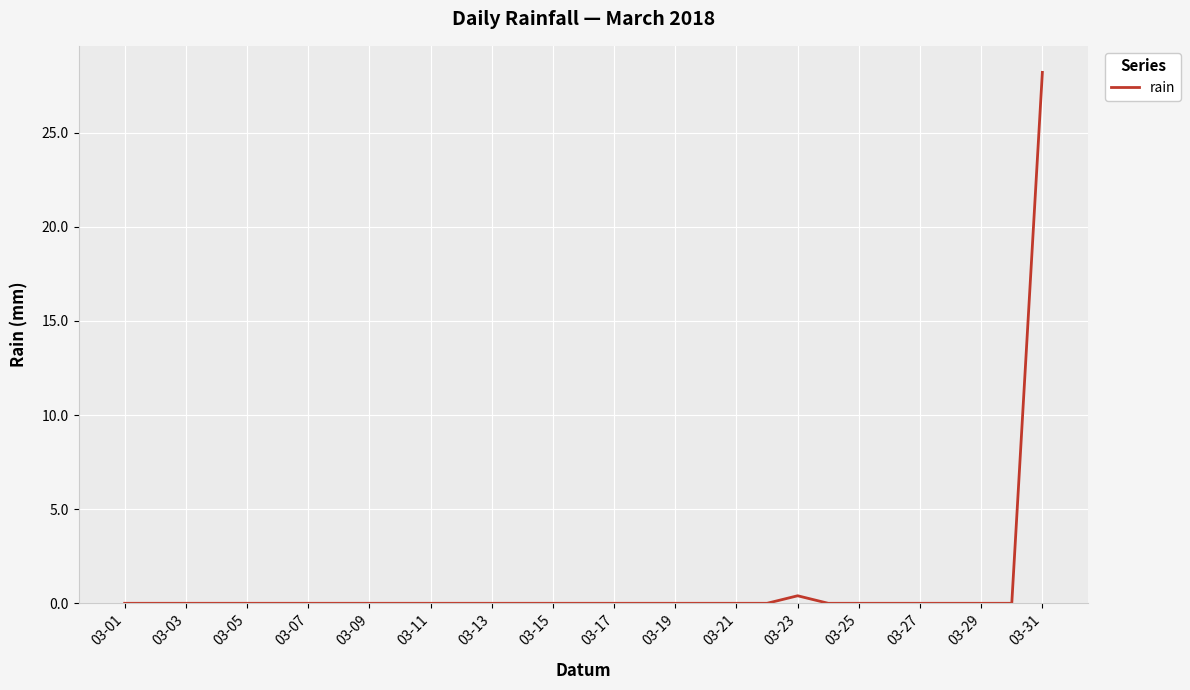

Does the chart display data point markers on the line(s)?

No